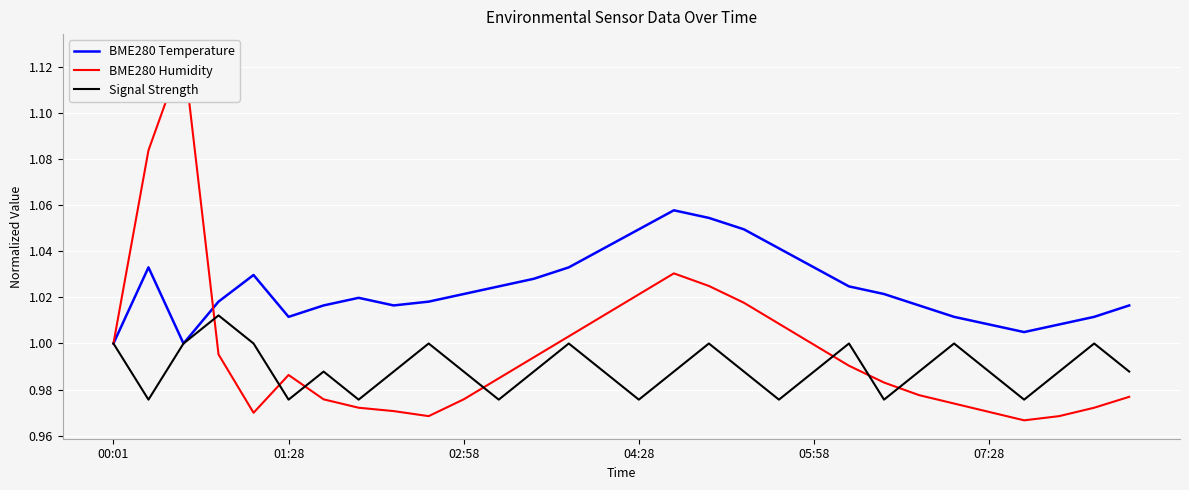

True or false: Signal Strength has a value of 1.0 at 00:01.

True